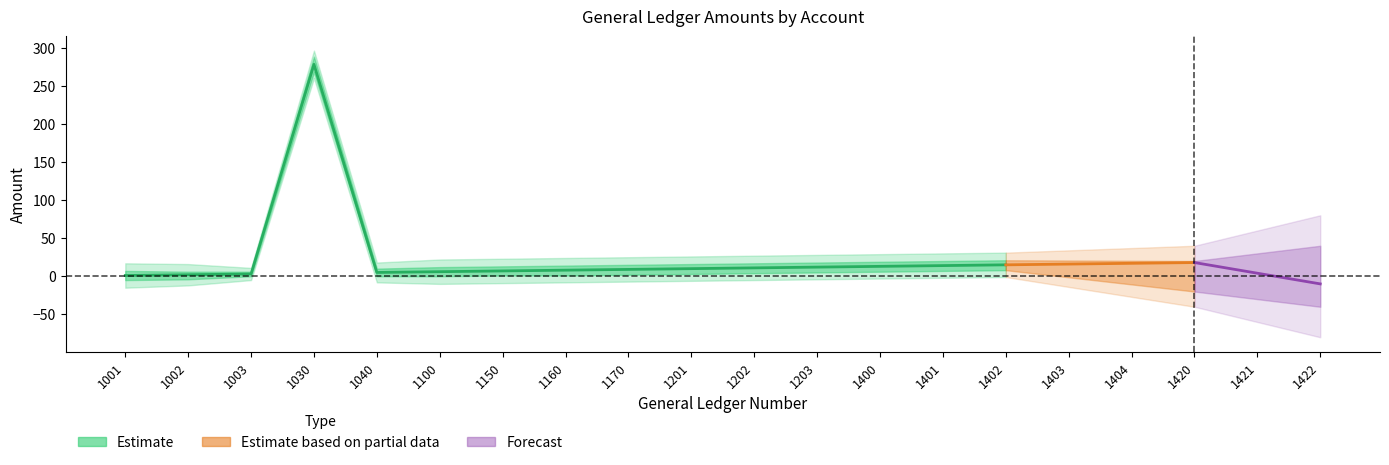

What is the sum of all Amount values?

484